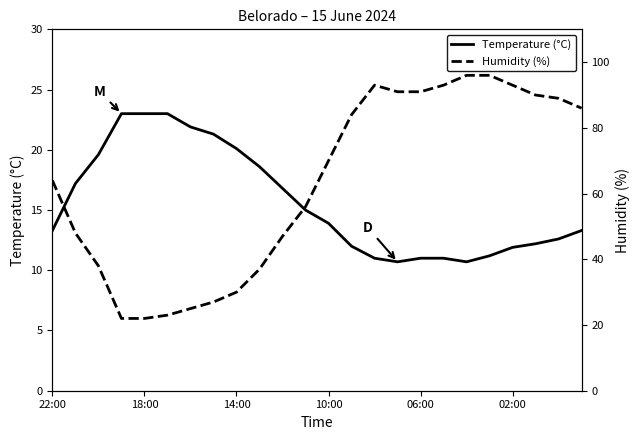

What is the label of the 22nd point from the left?

21